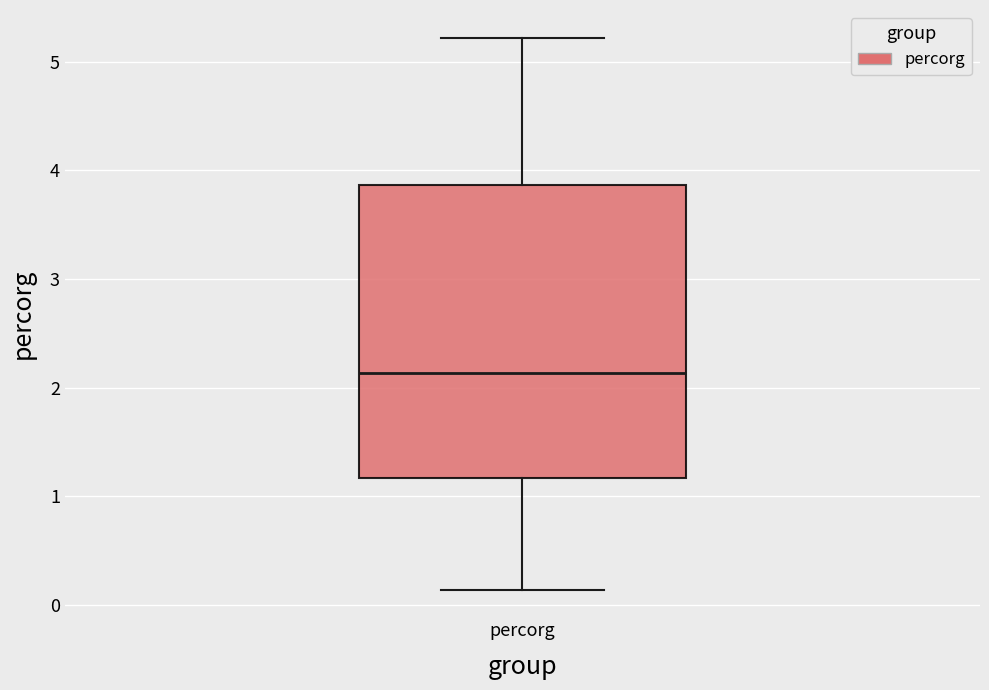

Read this box plot against the y-axis: the position of the median line, the range covered by the box, and the ends of both whiskers. The values are not printed on the chart, so give them approximately, as read against the axis.

median 2.1, box 1.2 to 3.9, whiskers 0.1 to 5.2